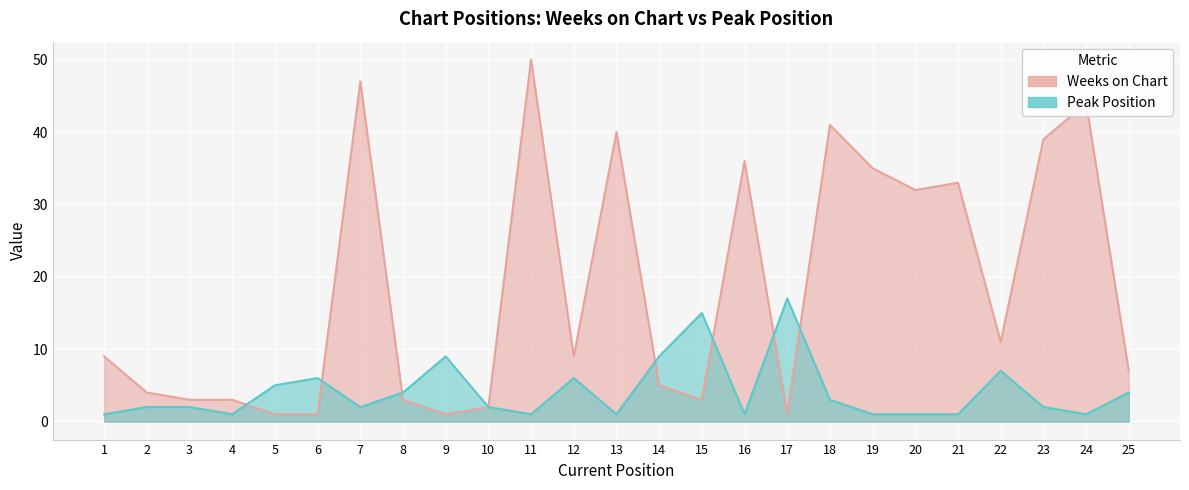

The Weeks on Chart series shows 47 at 7. True or false?

True